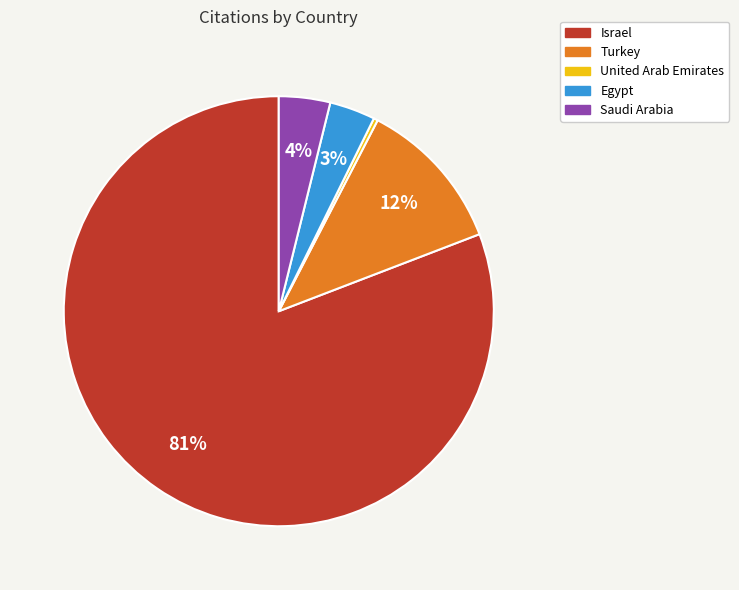

True or false: Turkey accounts for 18% of the total.

False